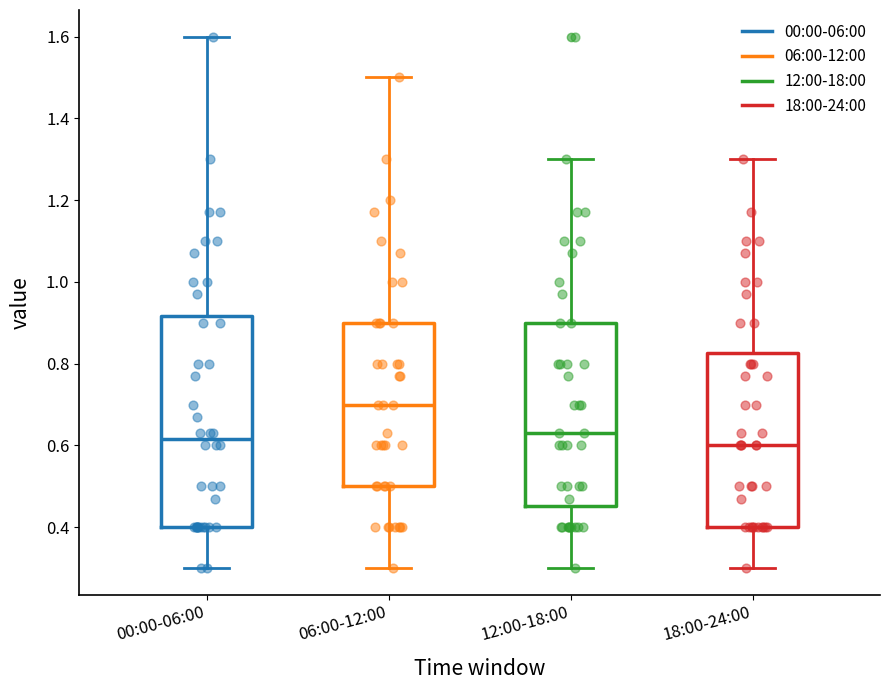

Reading left to right, read every box against the y-axis: the position of its median line, the range the box covers, and the ends of its whiskers. The values are not printed on the chart, so give them approximately, as read against the axis.

00:00-06:00: median 0.62, box 0.40 to 0.92, whiskers 0.30 to 1.60
06:00-12:00: median 0.70, box 0.50 to 0.90, whiskers 0.30 to 1.50
12:00-18:00: median 0.64, box 0.46 to 0.90, whiskers 0.30 to 1.30
18:00-24:00: median 0.60, box 0.40 to 0.82, whiskers 0.30 to 1.30